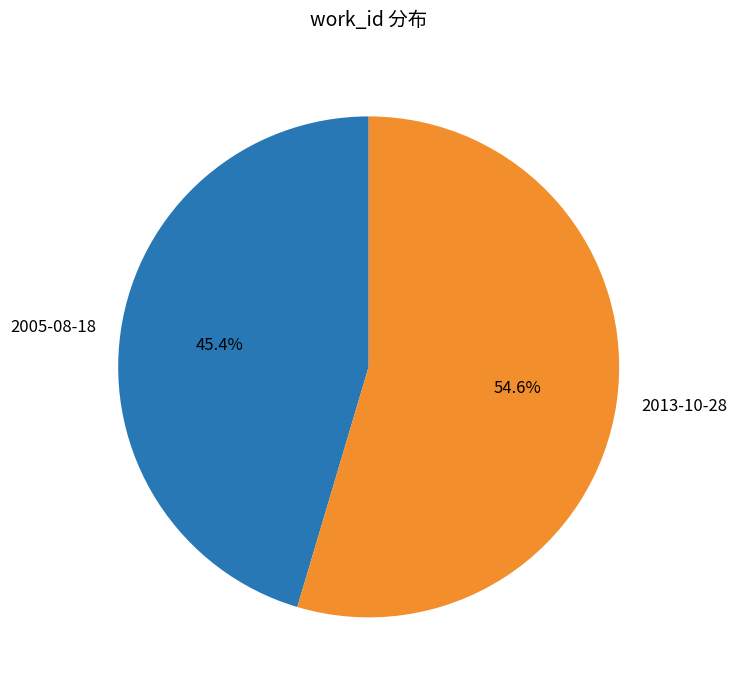

Is it true that 2005-08-18 is 45% of the pie?

True